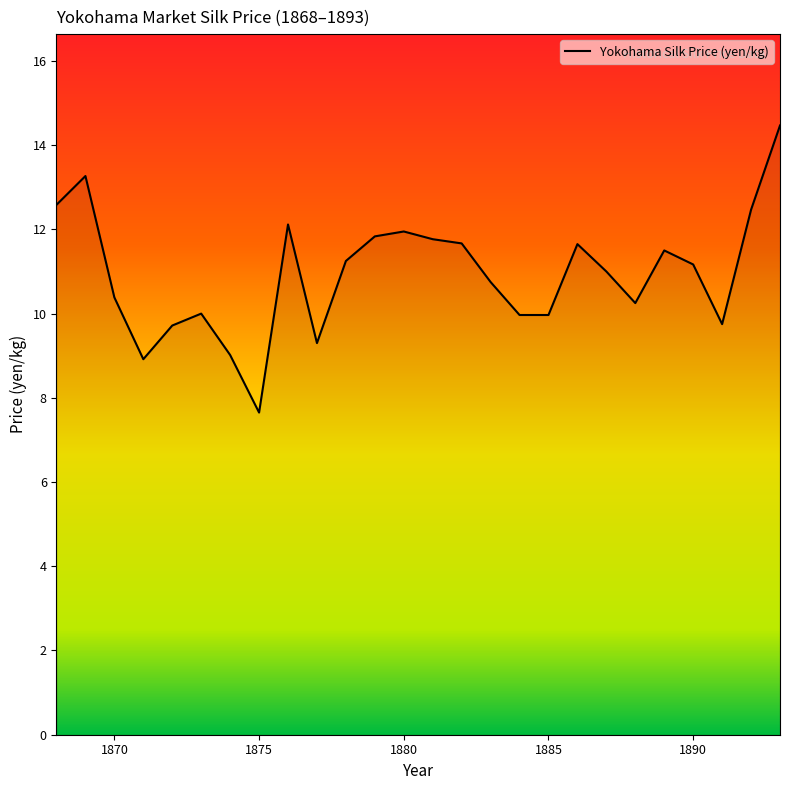

What is the greatest value displayed?

14.5